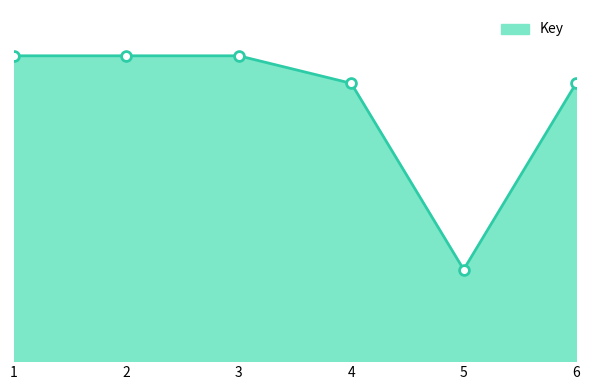

Does the chart have visible grid lines?

No